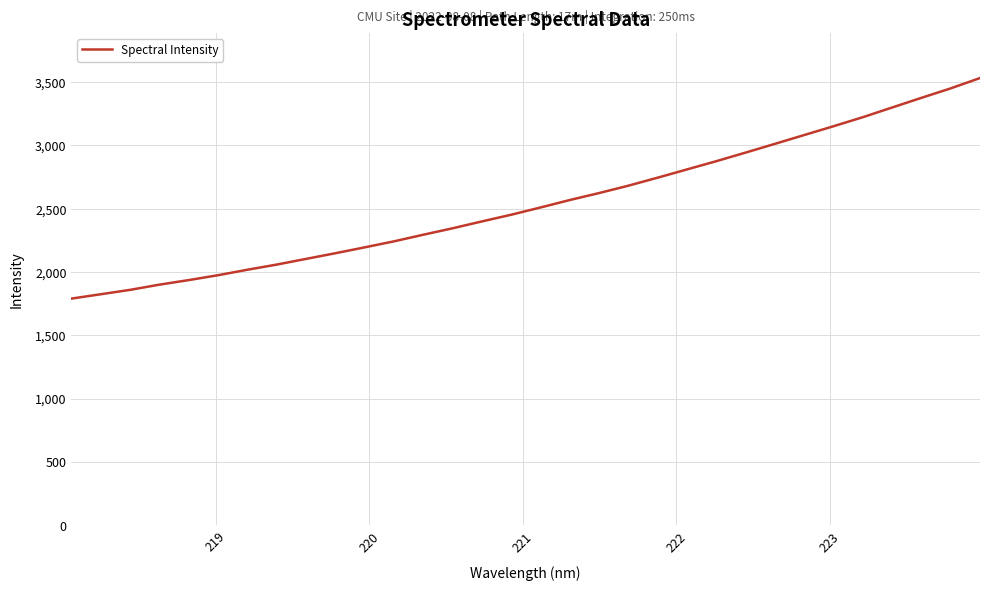

Is this an area chart (filled region under the line)?

No